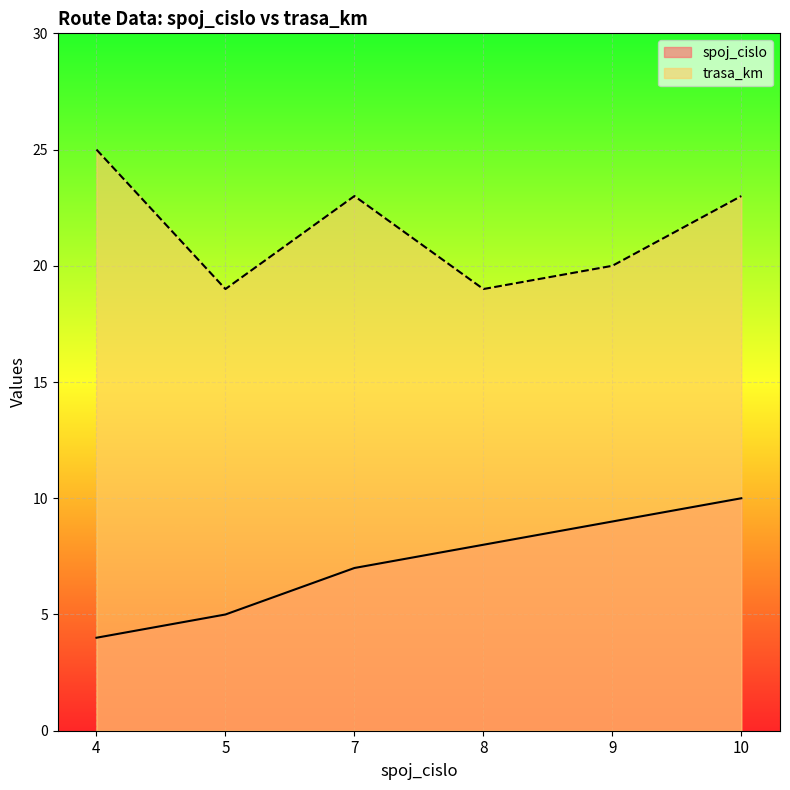

At which category is the sum across all series the highest?

10